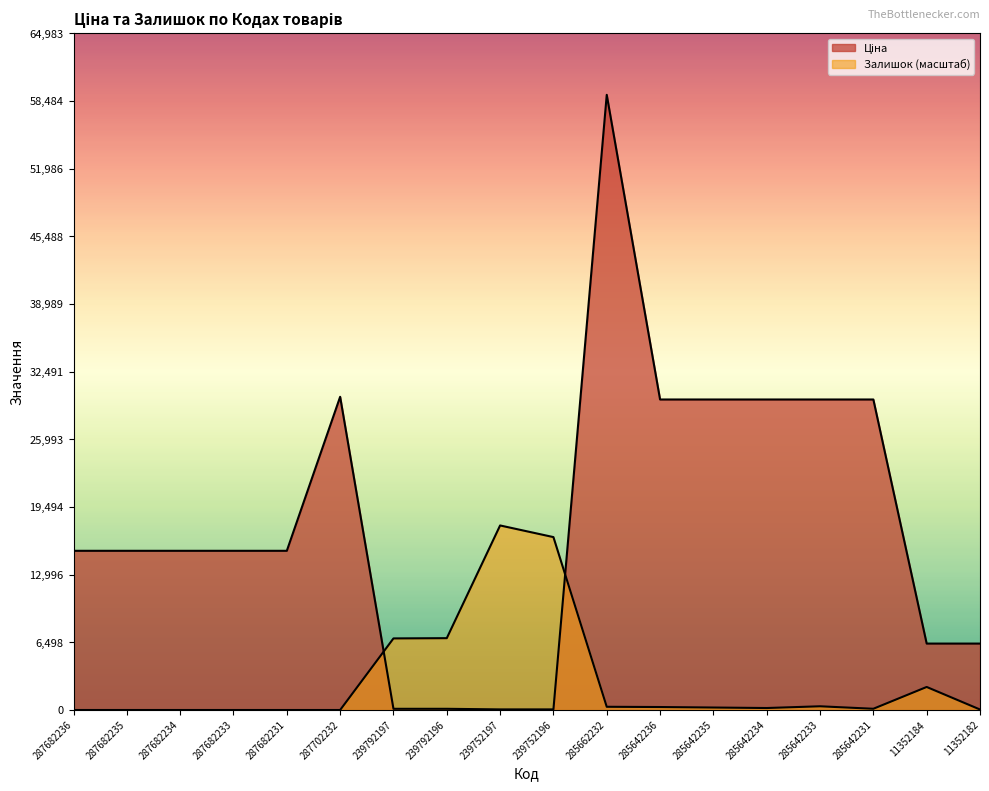

What is the label of the 14th point from the left?

285642234